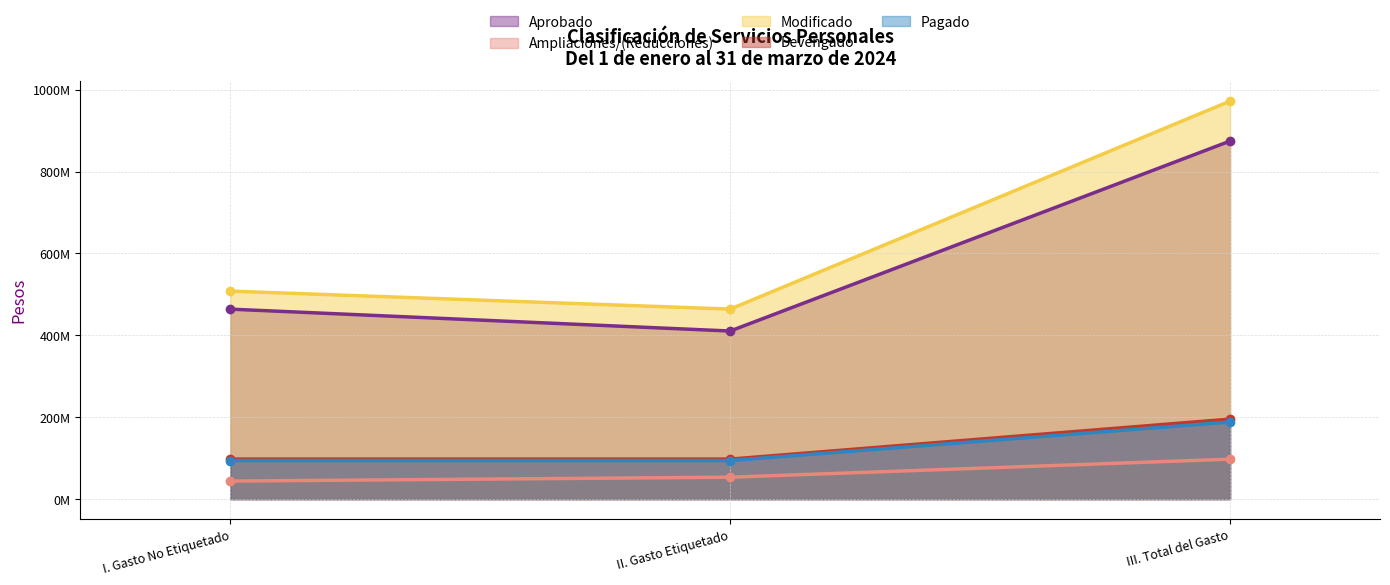

Which series has the widest spread of values?

Modificado